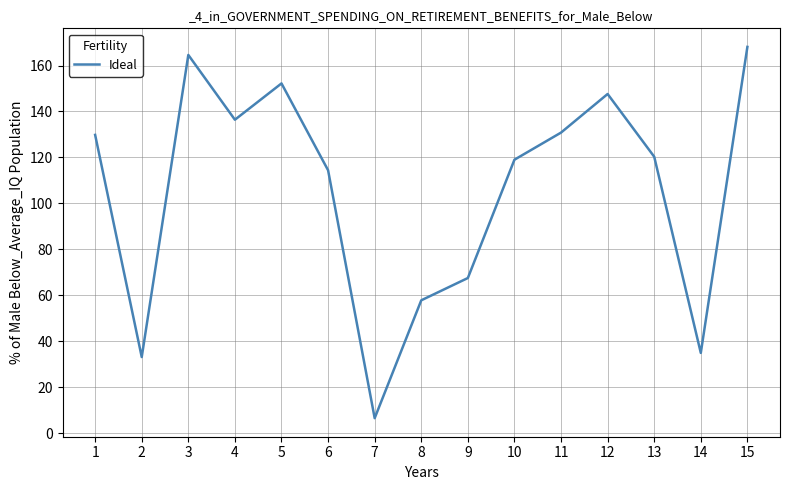

The value at 6 is 66.0. True or false?

False